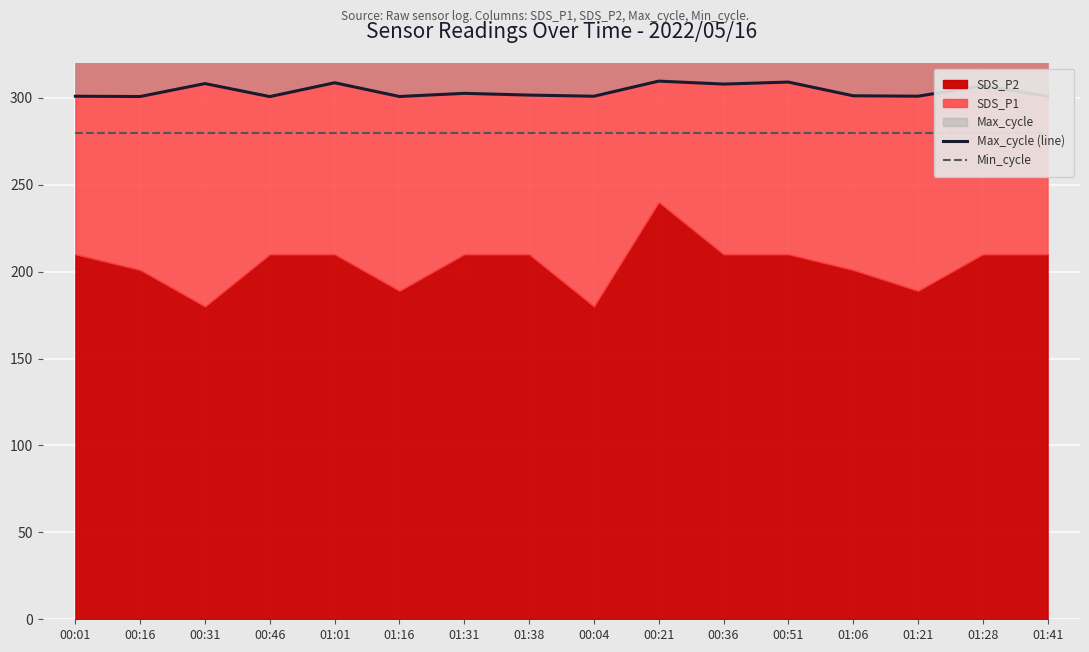

At which category does the chart reach its peak across all series?

00:21